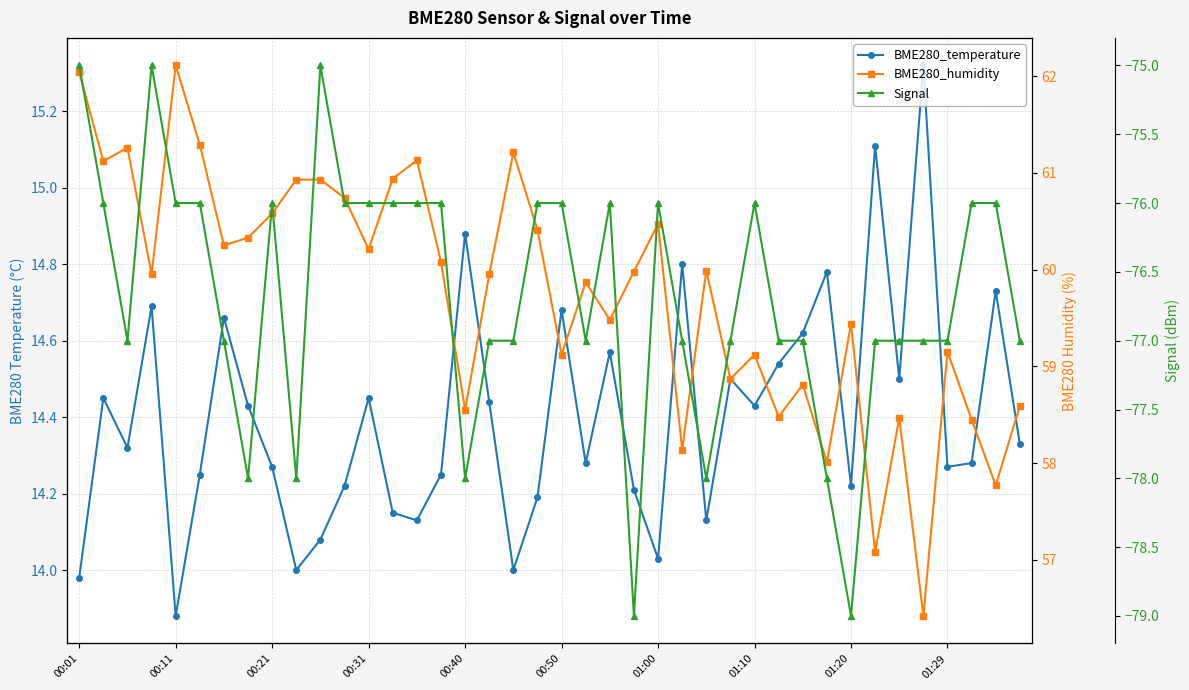

At which category is the sum across all series the highest?

00:01